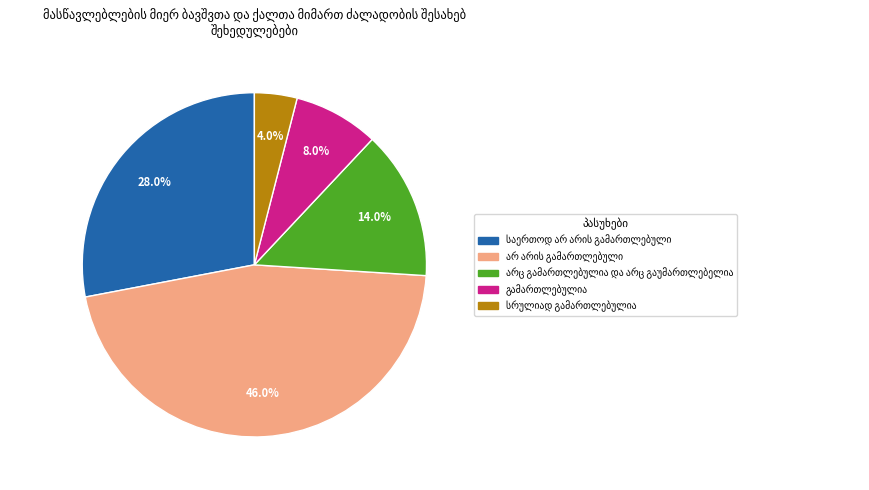

How many segments does this pie chart have?

5